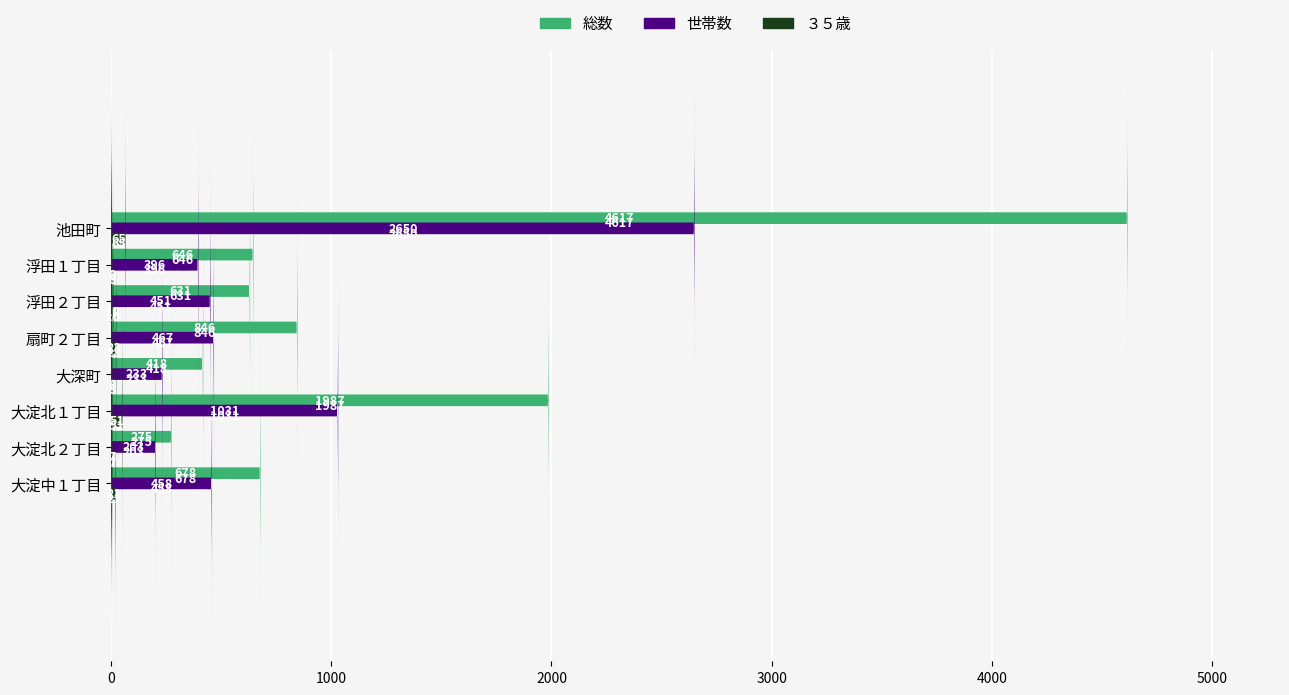

Reading right to left, what are all the values shown in this chart?

総数: 678	275	1987	418	846	631	646	4617
世帯数: 458	203	1031	233	467	451	396	2650
３５歳: 21	7	51	8	23	10	8	65